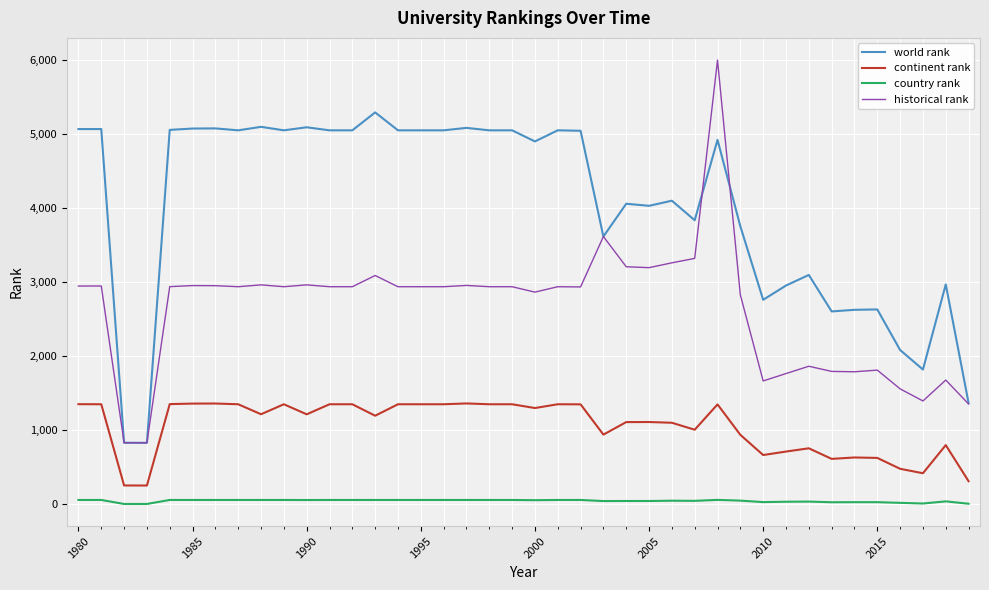

What are all the series names shown in the legend?

world rank, continent rank, country rank, historical rank